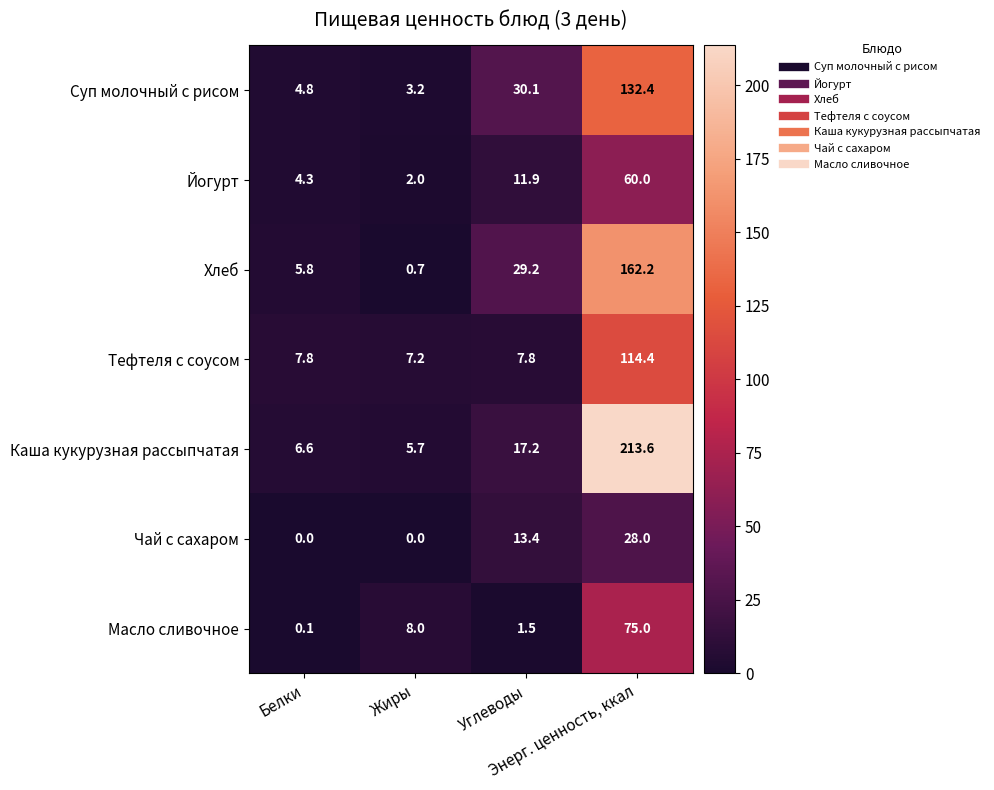

At how many categories does at least one series exceed 51?

1